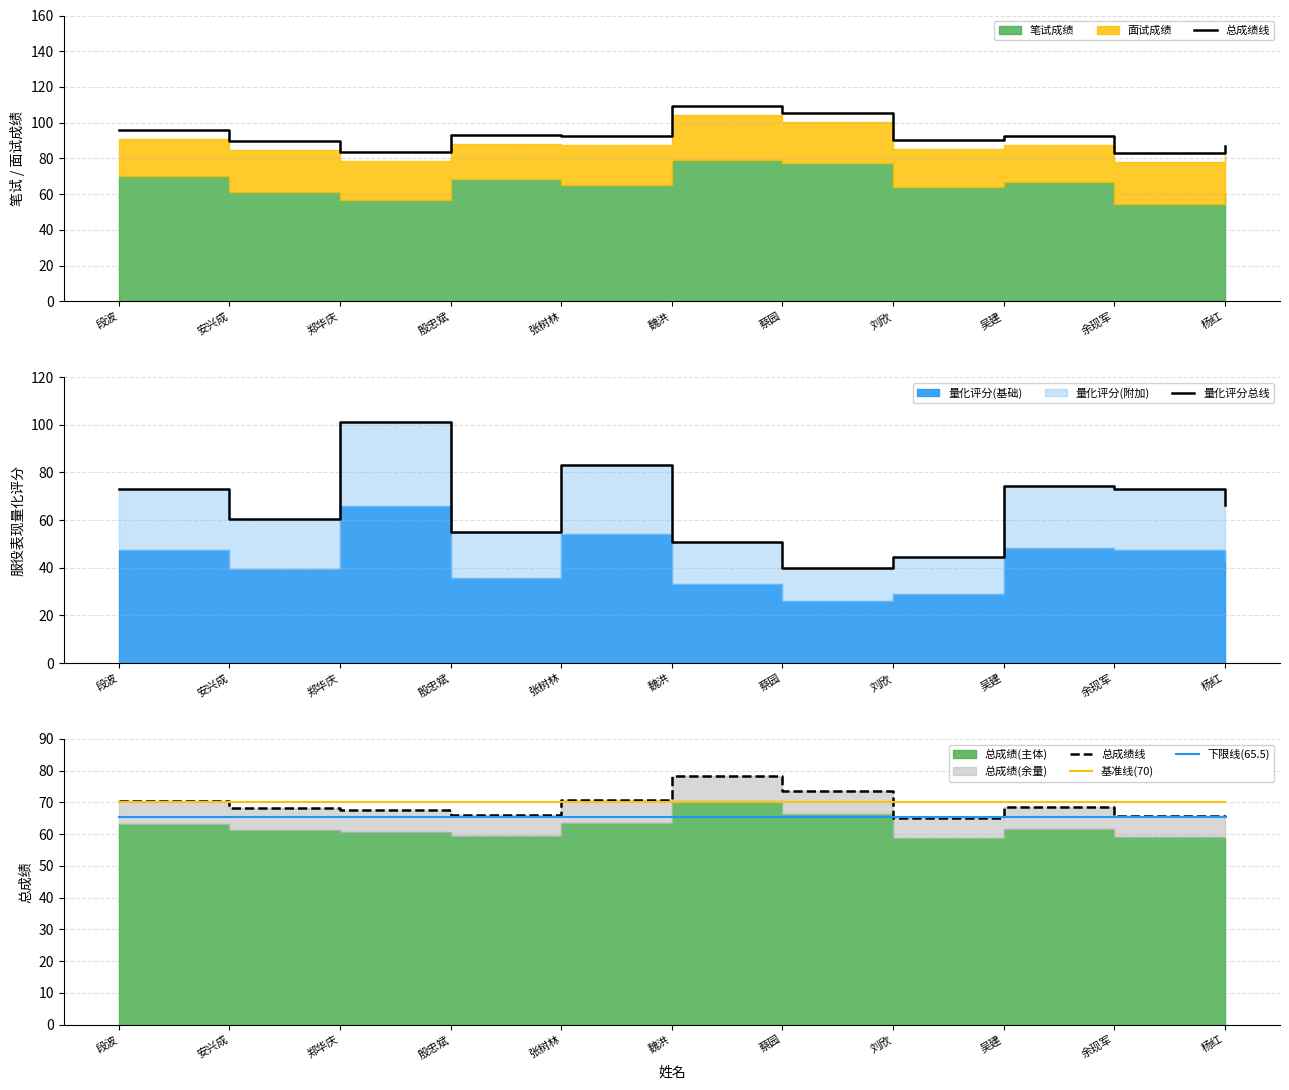

Where do 基准线(70) and 总成绩线 first cross each other?

段波 and 安兴成